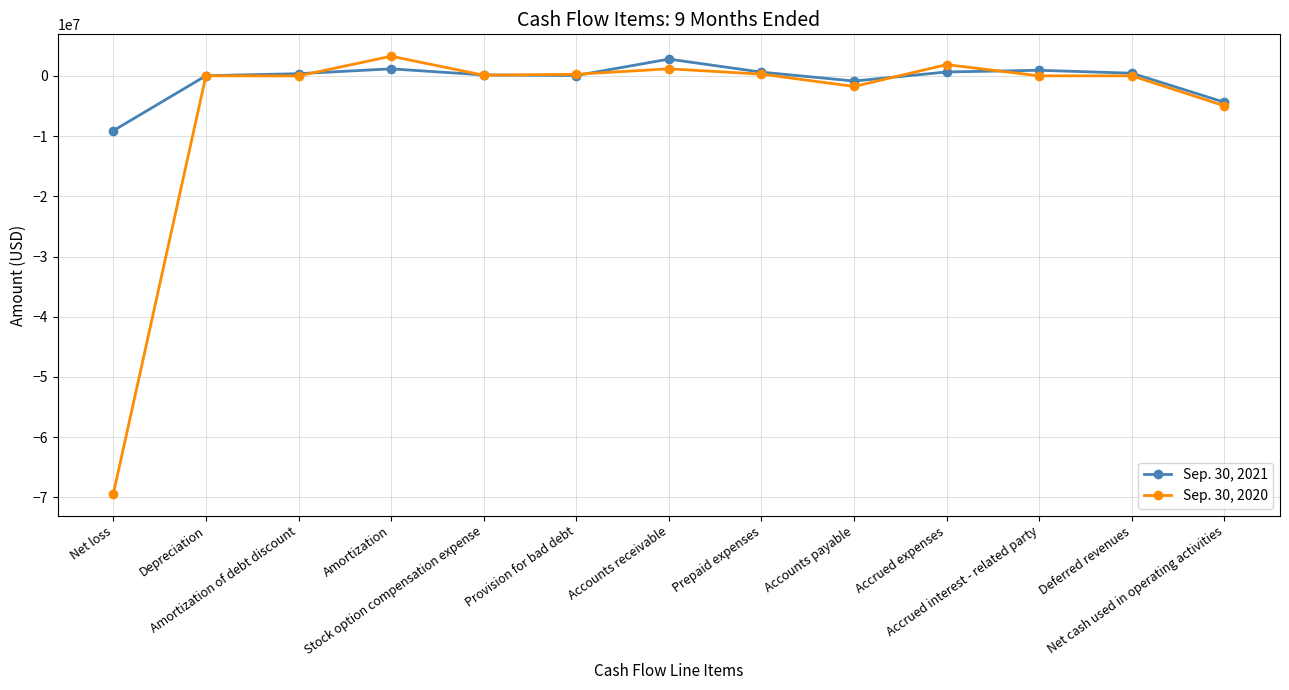

True or false: Sep. 30, 2020 and Sep. 30, 2021 intersect in this chart.

True